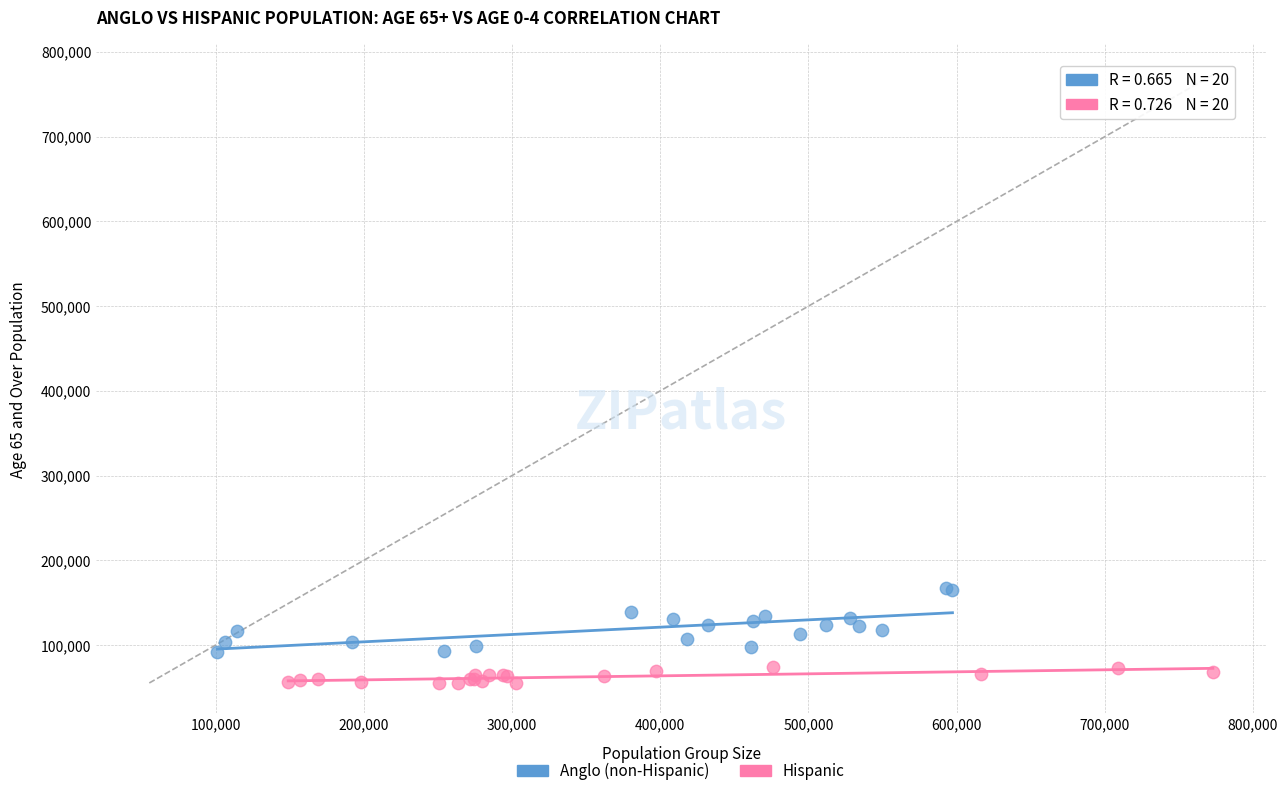

What are all the series names shown in the legend?

Anglo (non-Hispanic), Hispanic